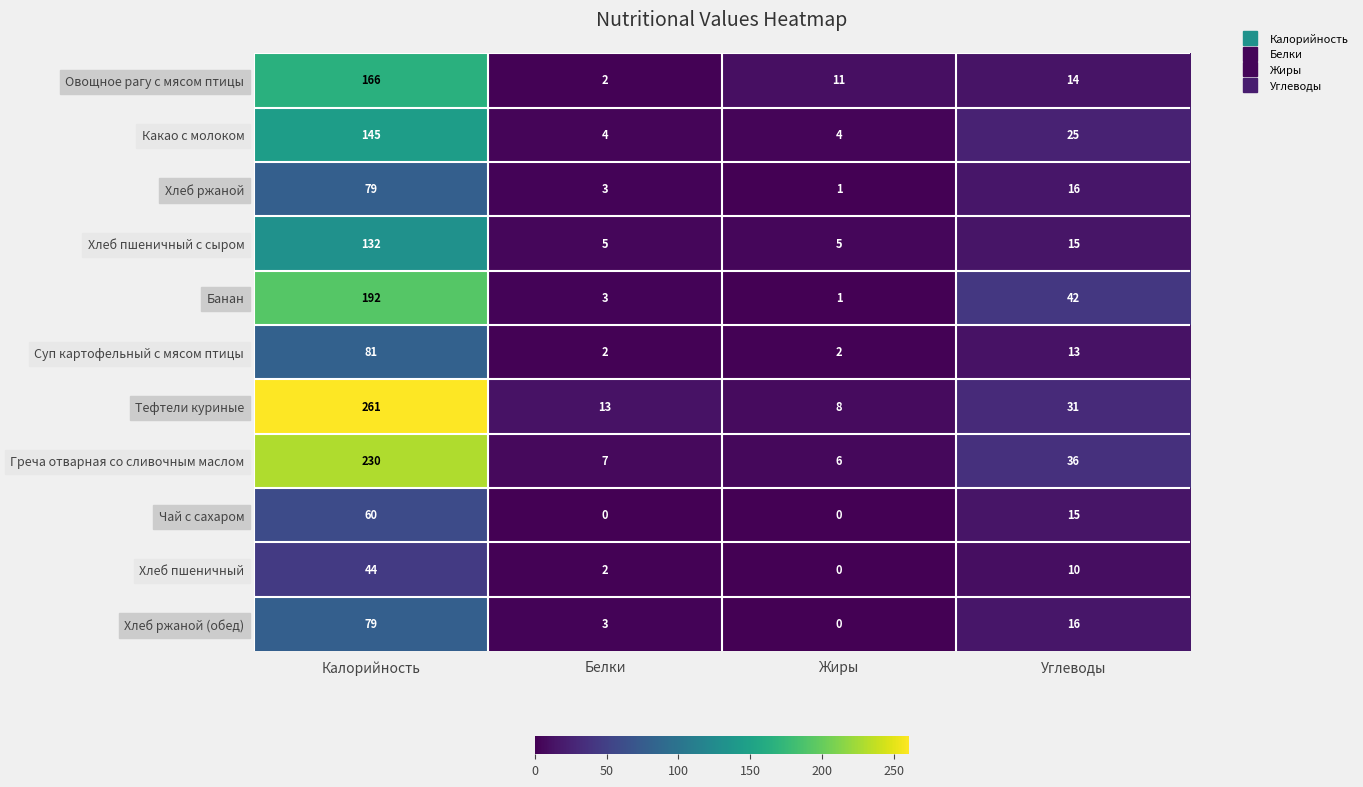

At which label does Суп картофельный с мясом птицы first exceed 13?

Калорийность